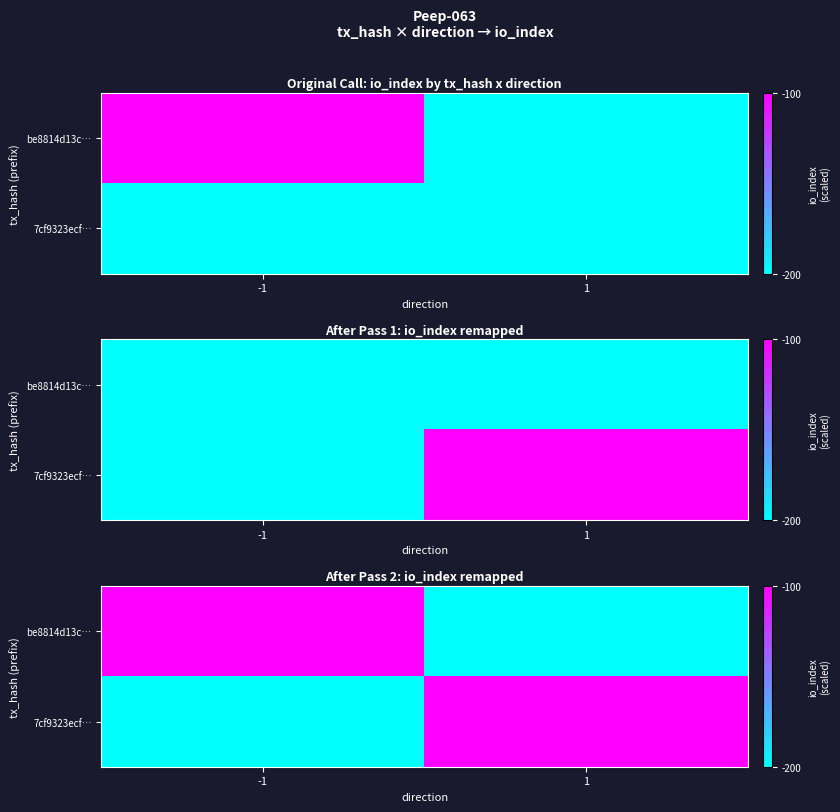

What is the sum of the 7cf9323ecf… values at -1 and 1?

-300